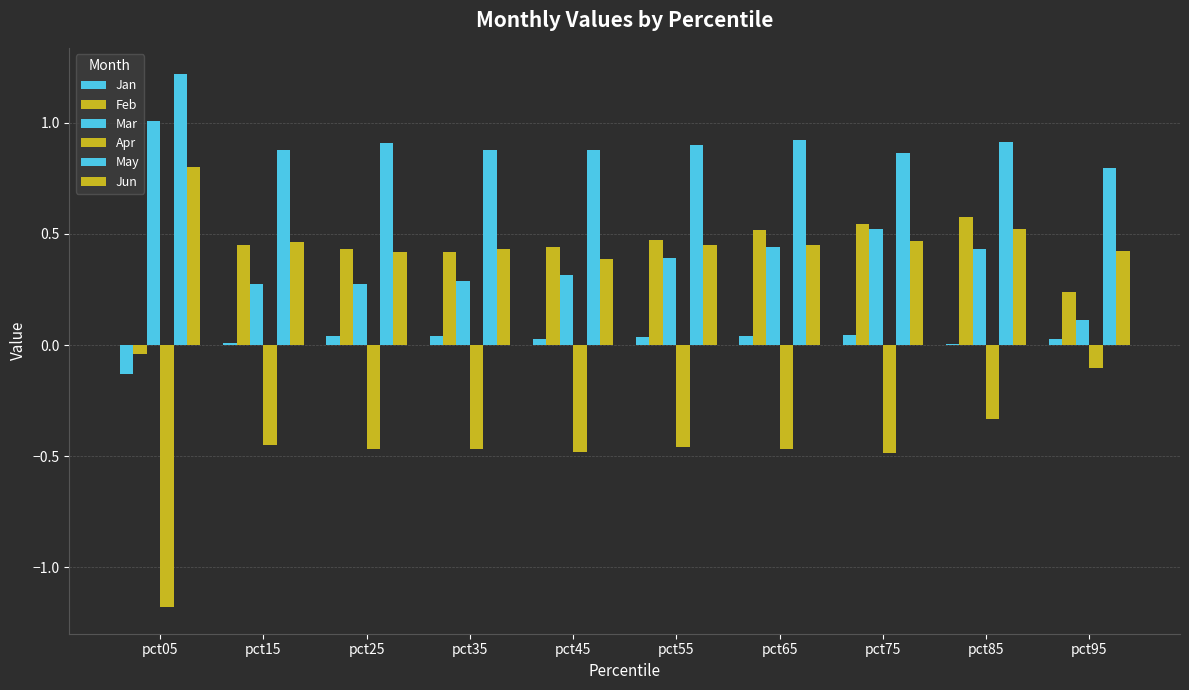

How many series are shown in this chart?

6